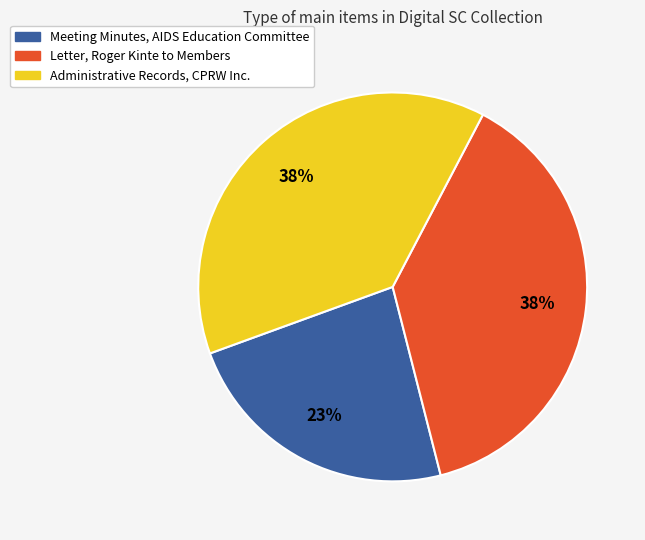

Which slice is the smallest?

Meeting Minutes, AIDS Education Committee